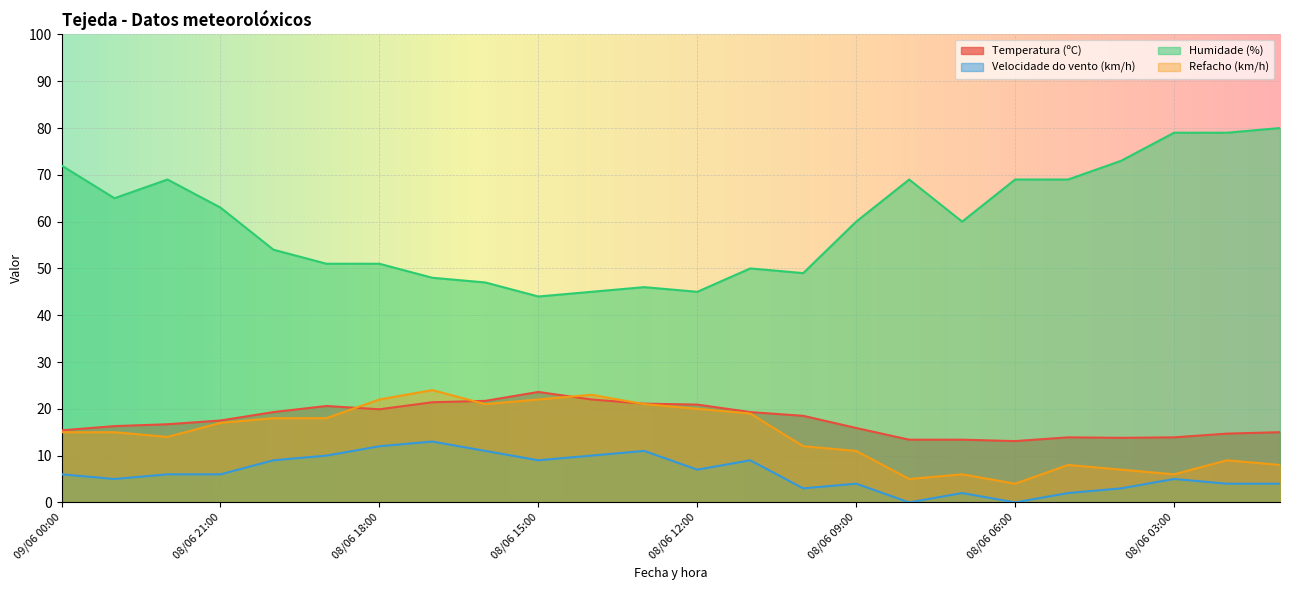

True or false: Refacho (km/h) and Humidade (%) intersect in this chart.

False